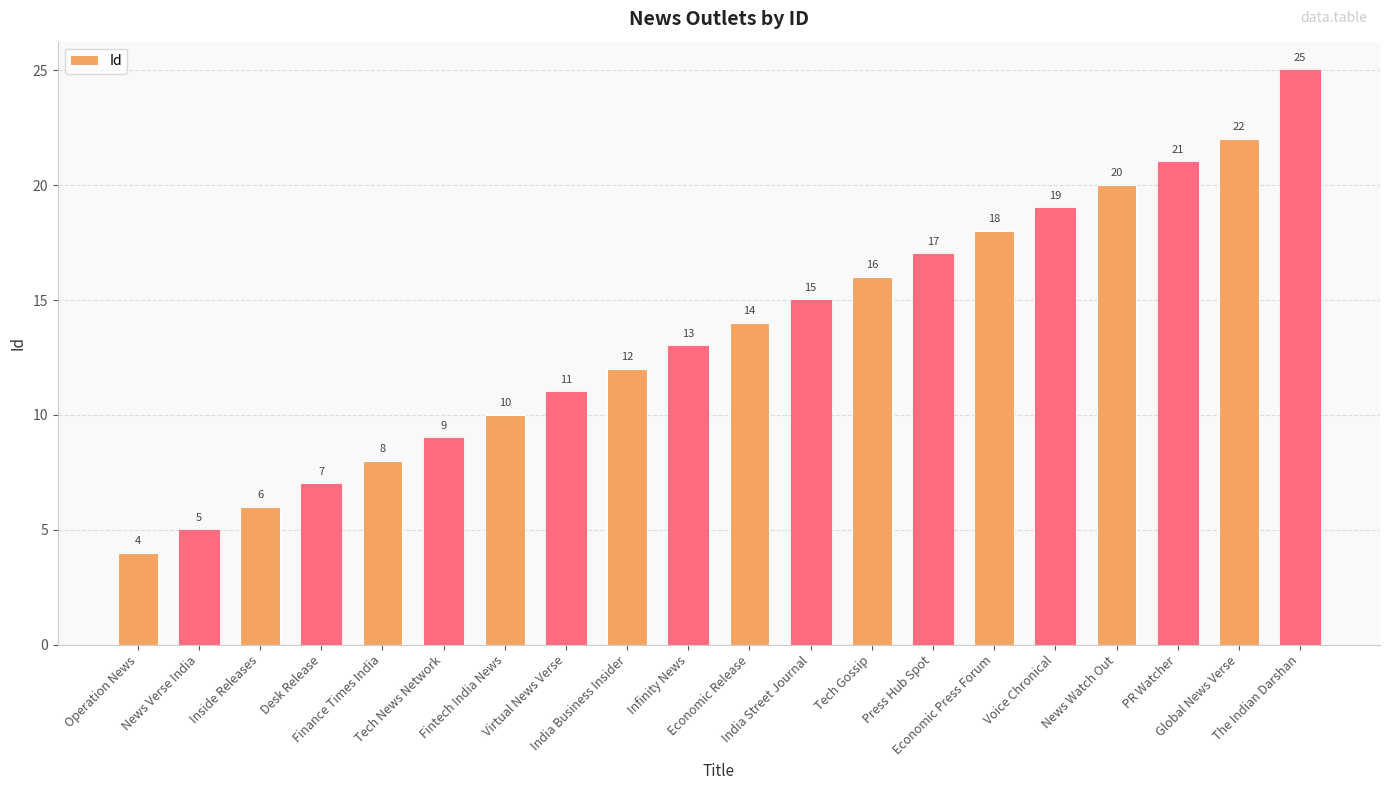

What is the value of the 8th bar from the left?

11